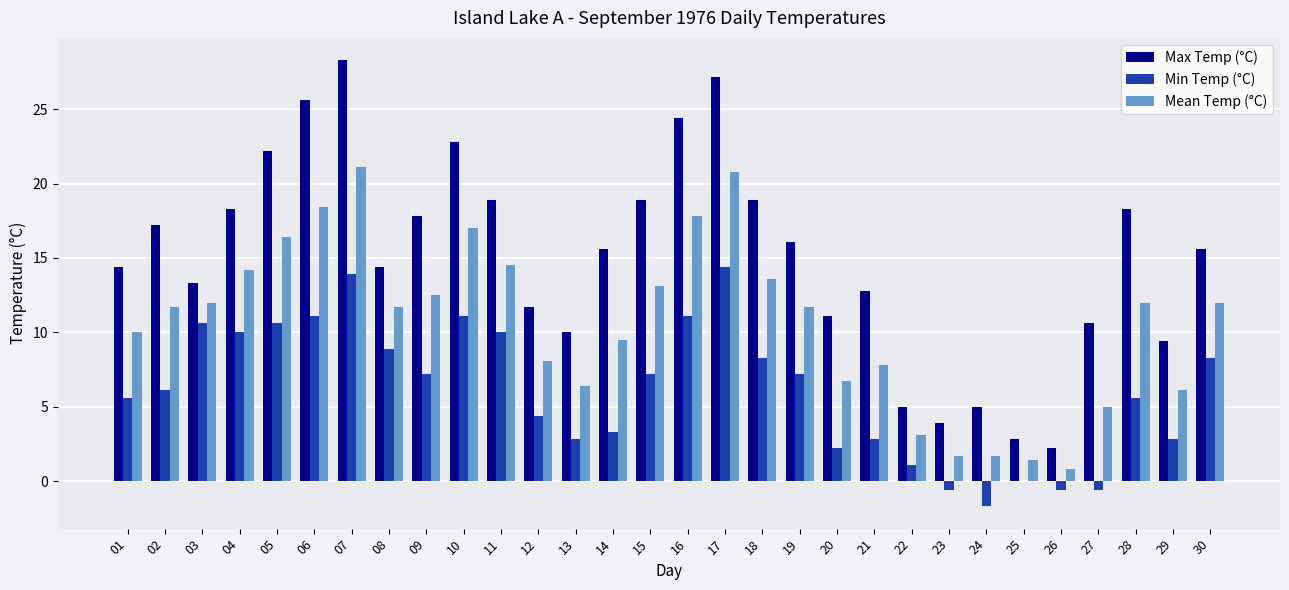

What is the difference between the Max Temp (°C) values at 28 and 12?

6.6